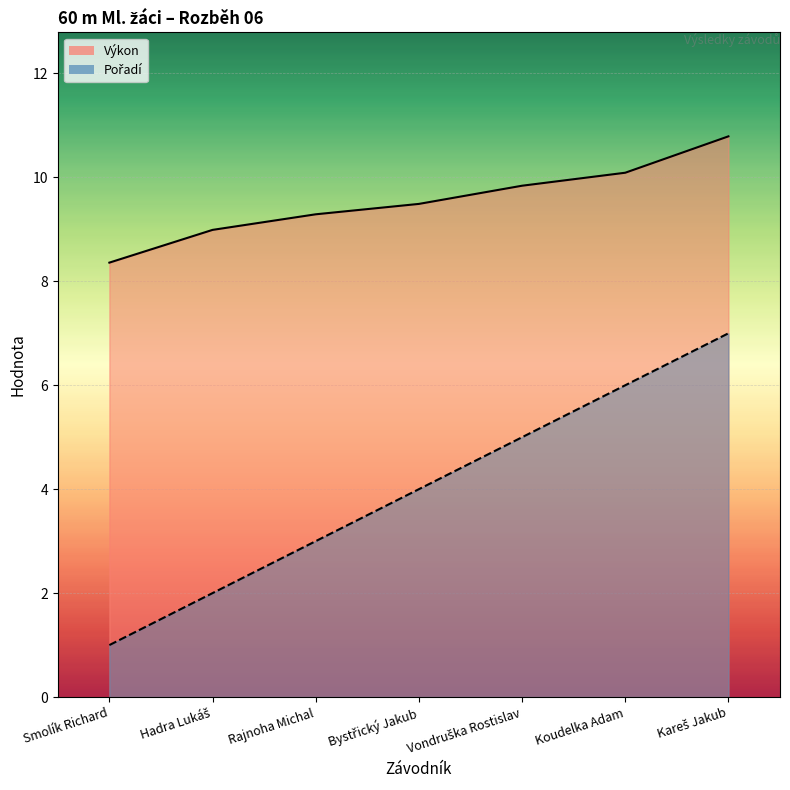

What is the sum of the Výkon values at Kareš Jakub and Vondruška Rostislav?

20.6